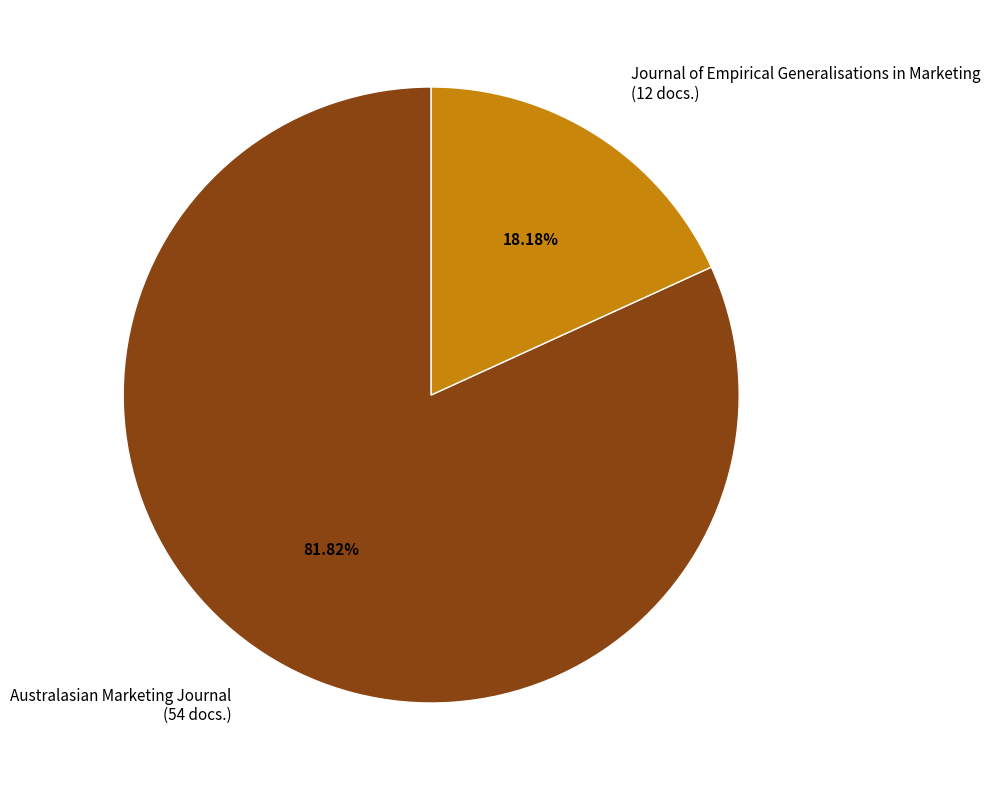

Does Australasian Marketing Journal account for over 50% of the chart?

Yes